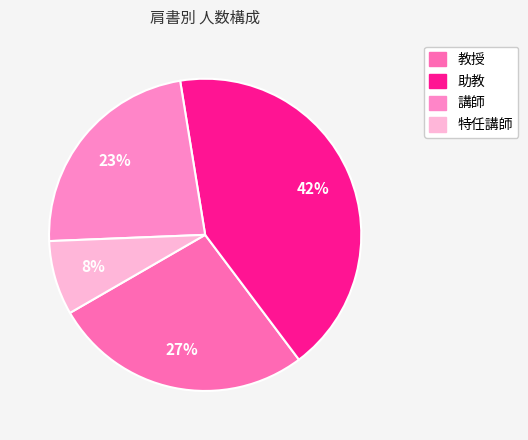

Does any single category account for the majority?

No